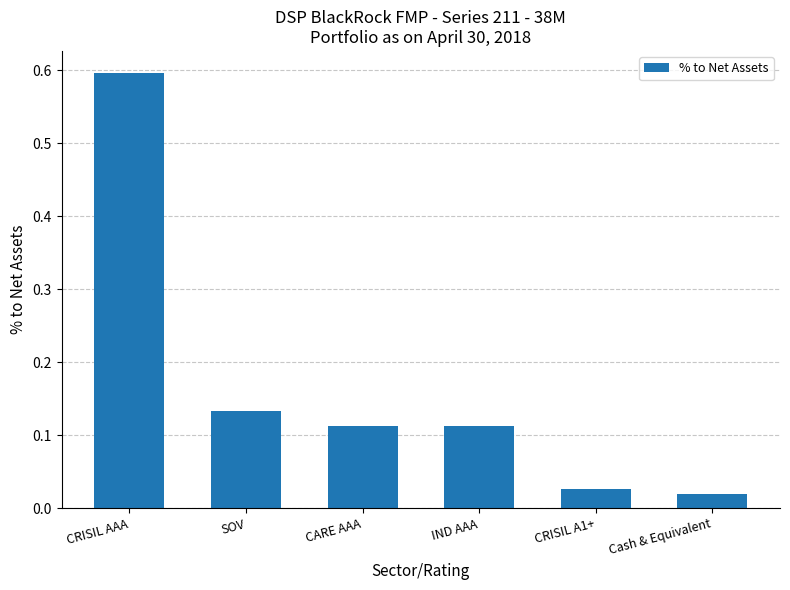

What is the change in value from CRISIL AAA to Cash & Equivalent?

-0.6